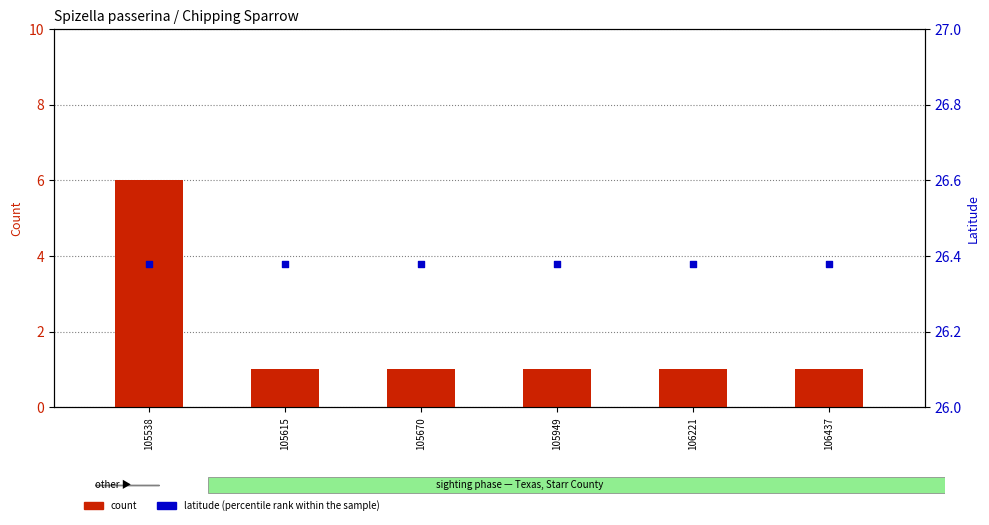

At which category is the sum across all series the highest?

105538